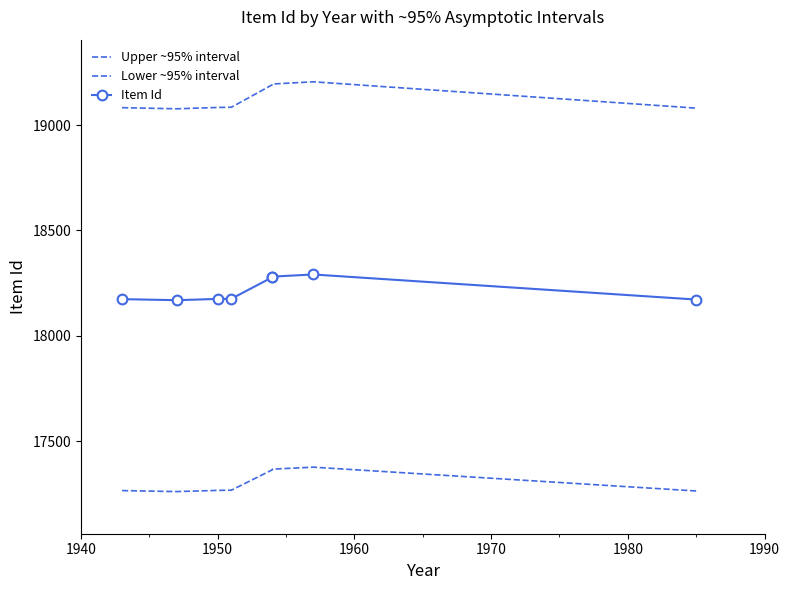

List the series in order of their peak value, highest first.

Upper ~95% interval, Item Id, Lower ~95% interval